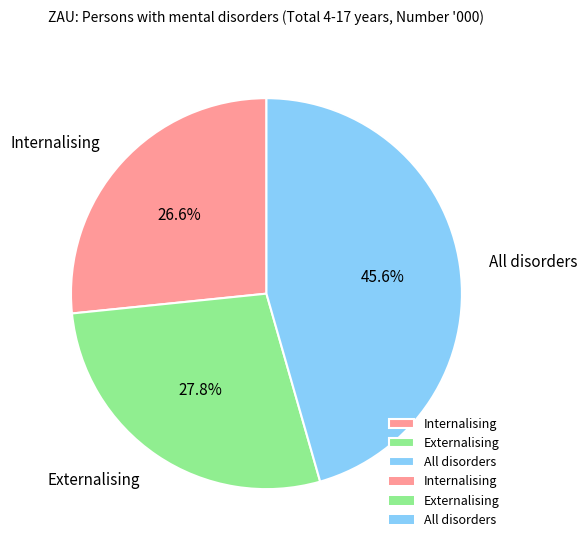

Which has a higher value, Internalising or Externalising?

Externalising